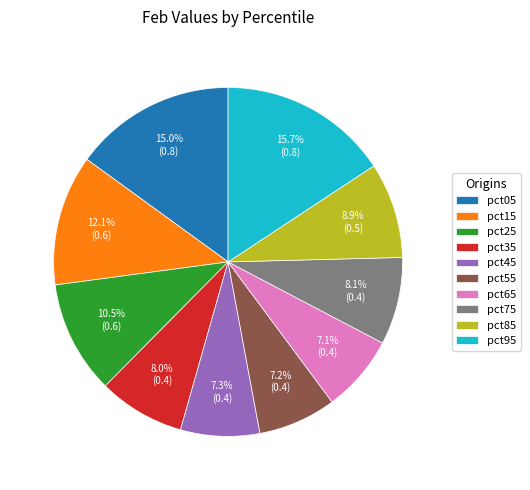

To the nearest percent, what is the difference between the largest and smallest slice percentages?

9%